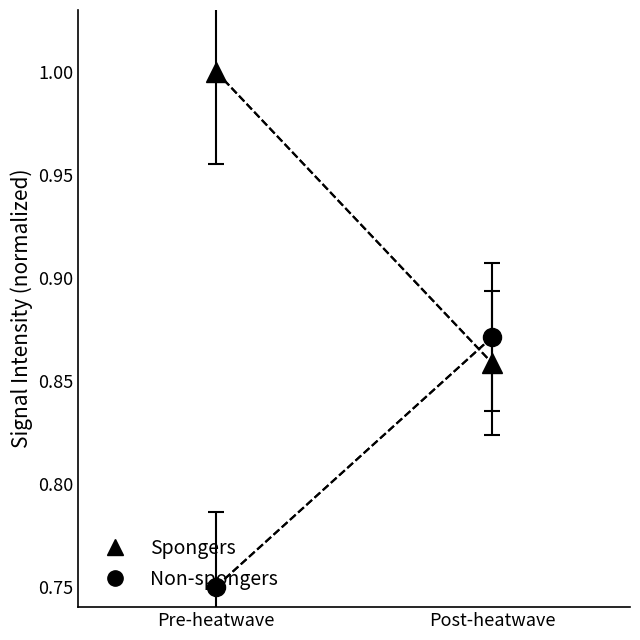

What is the maximum value for Non-spongers?

0.9